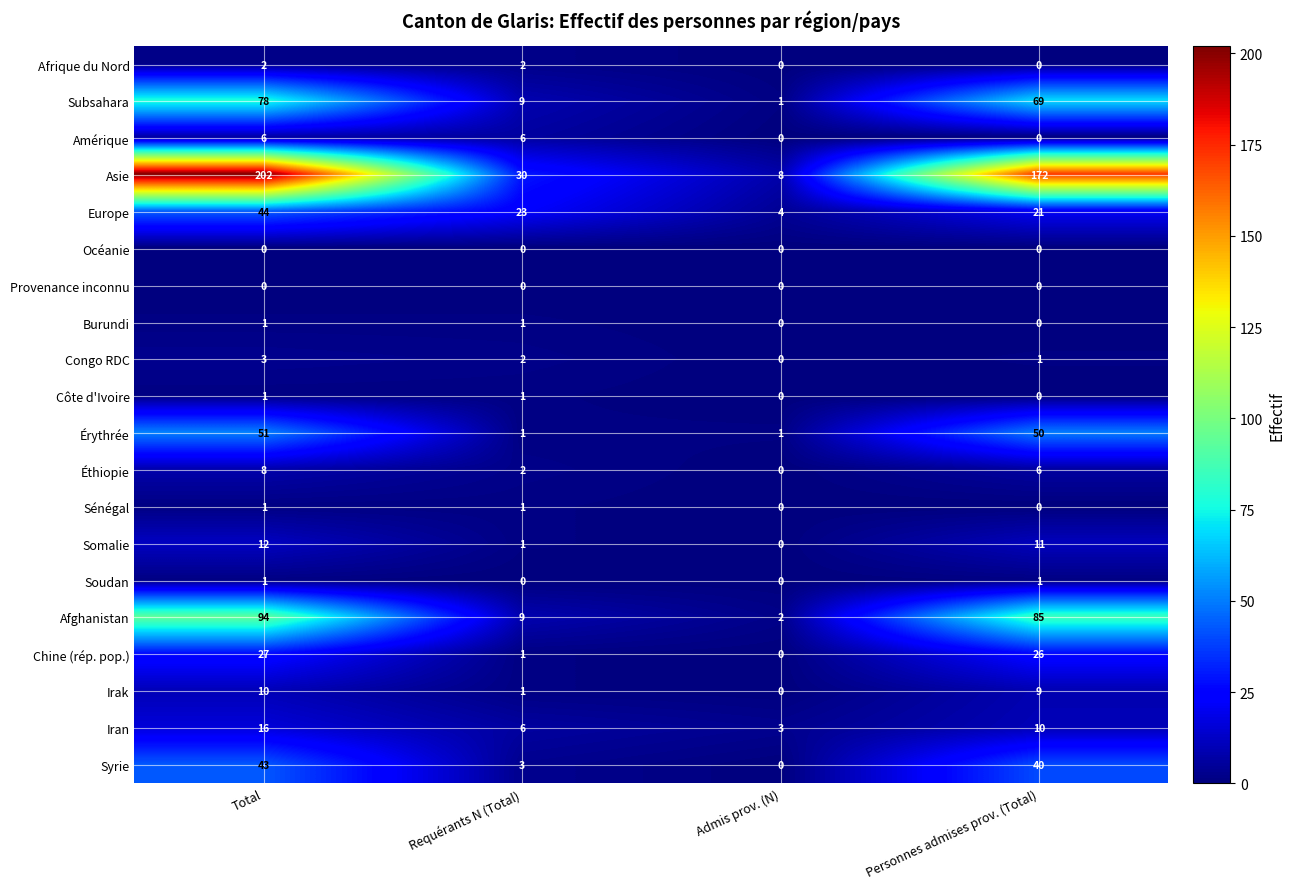

Is it true that Océanie equals 0 at Admis prov. (N)?

True